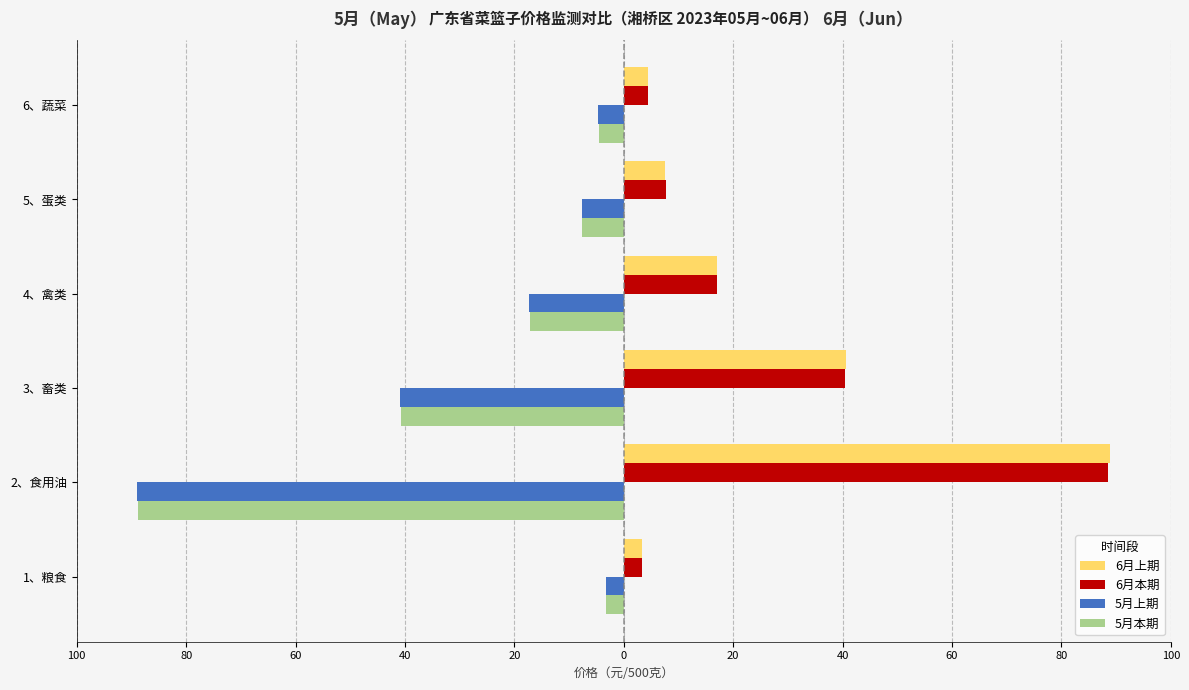

Reading left to right, what are all the values shown in this chart?

6月上期: 3.2	88.8	40.7	17.1	7.6	4.5
6月本期: 3.2	88.6	40.4	17.0	7.7	4.4
5月上期: -3.2	-88.9	-41.0	-17.2	-7.6	-4.8
5月本期: -3.2	-88.8	-40.7	-17.1	-7.6	-4.5